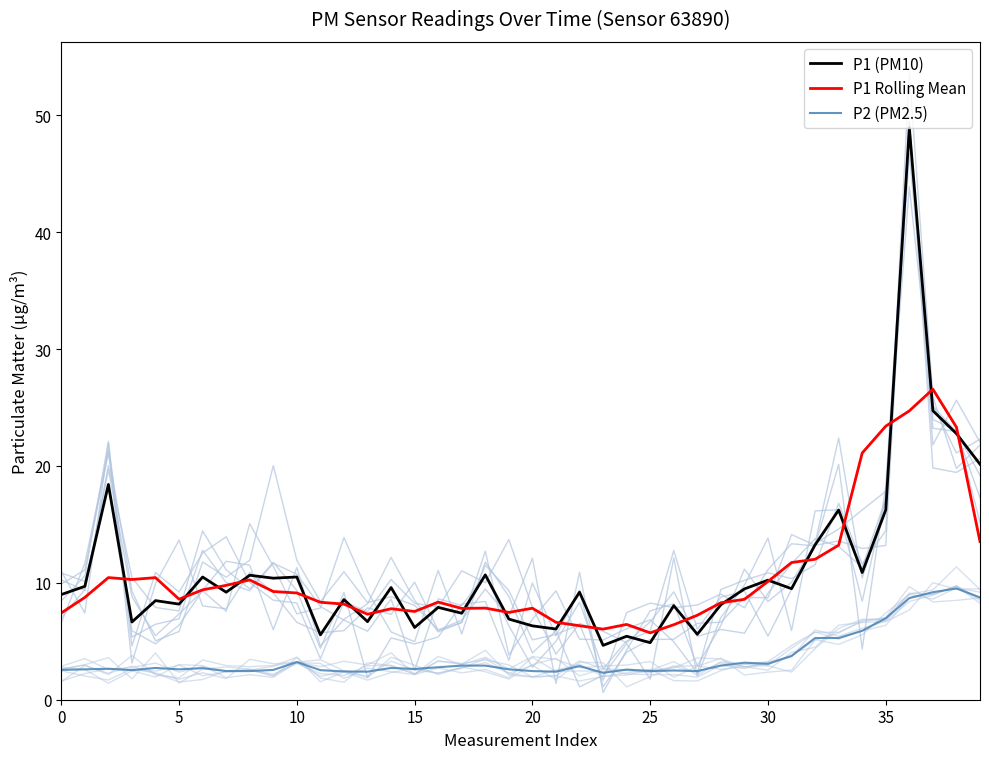

How many series are shown in this chart?

3